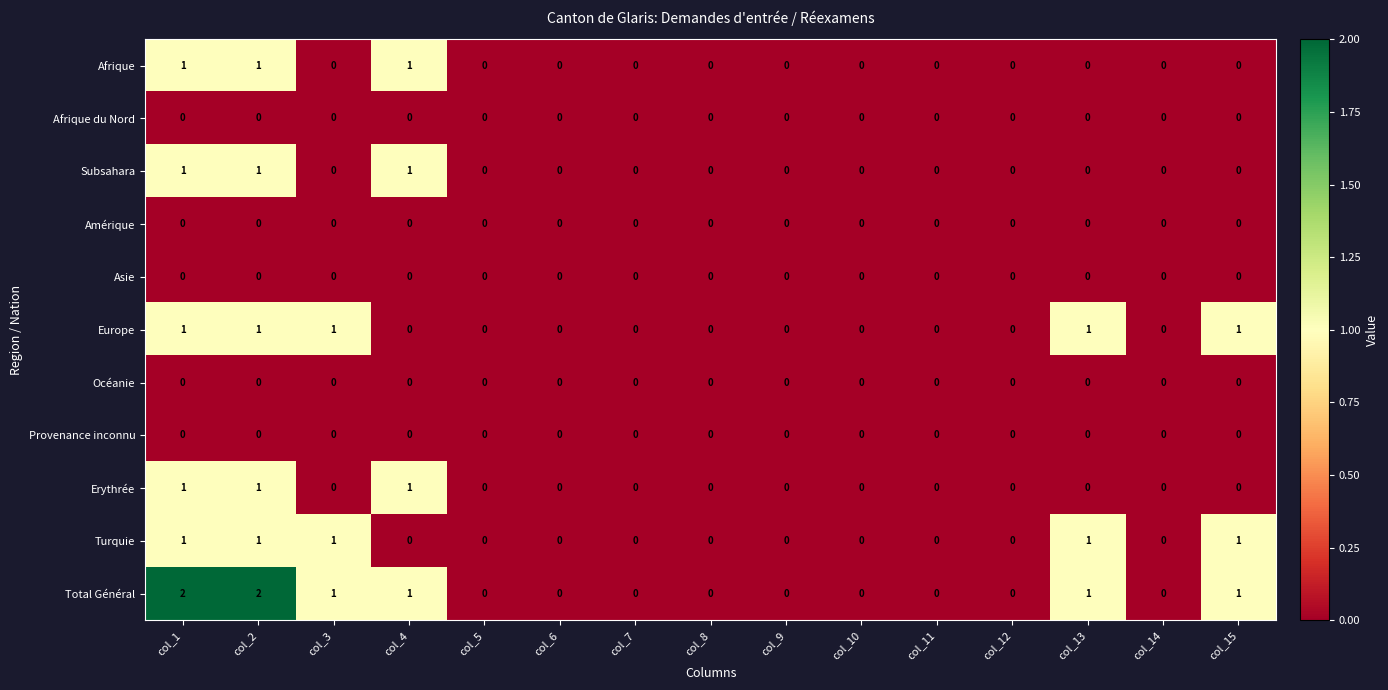

Which series has the largest total across all categories?

Total Général